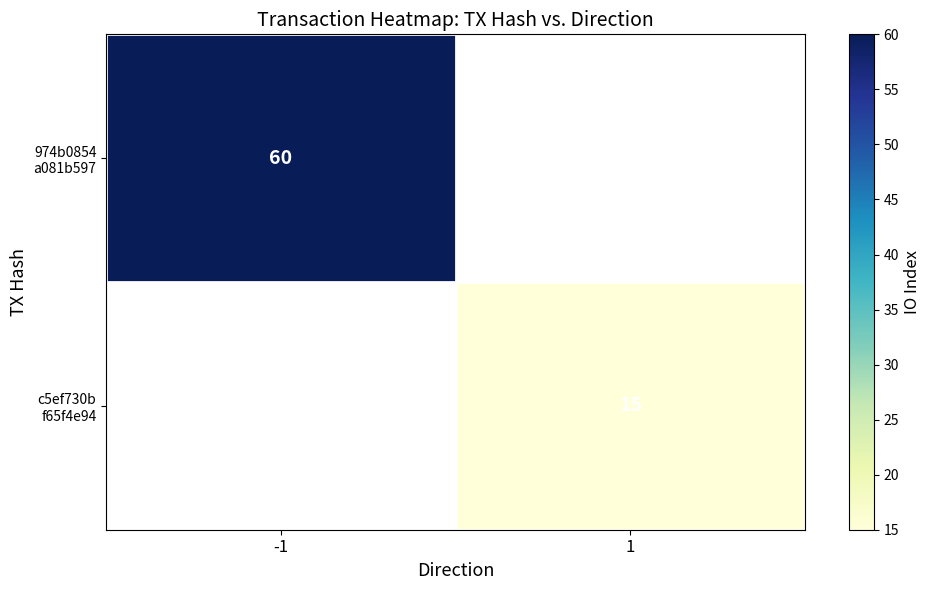

At which label does 974b0854 a081b597 reach its minimum?

-1